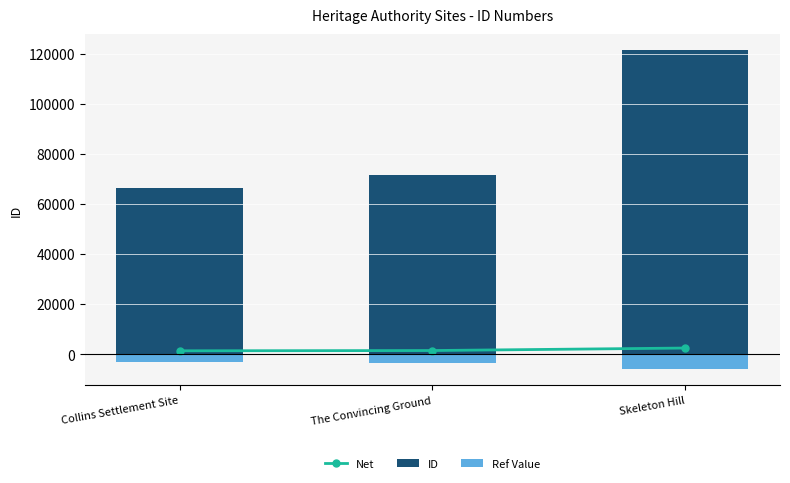

Reading left to right, what are all the values shown in this chart?

Net: Collins Settlement Site=1326.1	The Convincing Ground=1432.8	Skeleton Hill=2429.4
ID: Collins Settlement Site=66306.0	The Convincing Ground=71638.0	Skeleton Hill=121472.0
Ref Value: Collins Settlement Site=-3315.3	The Convincing Ground=-3581.9	Skeleton Hill=-6073.6